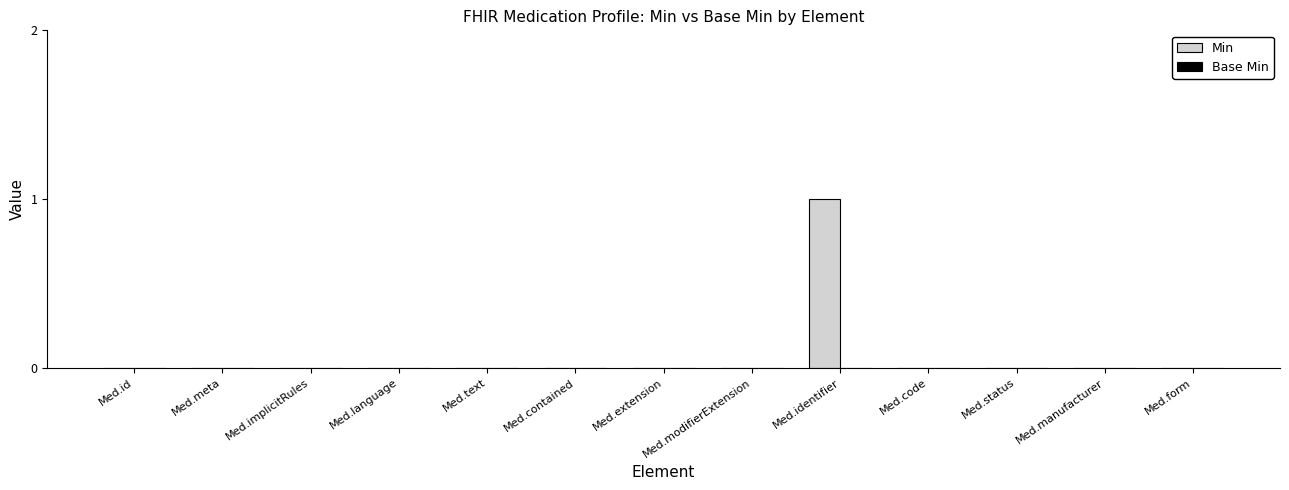

Which category has the highest value across all series?

Med.identifier